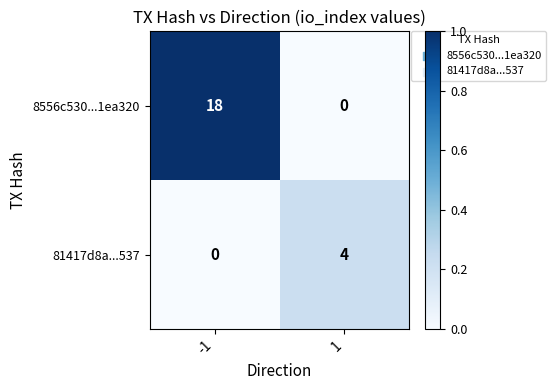

At how many categories does at least one series exceed 0?

2